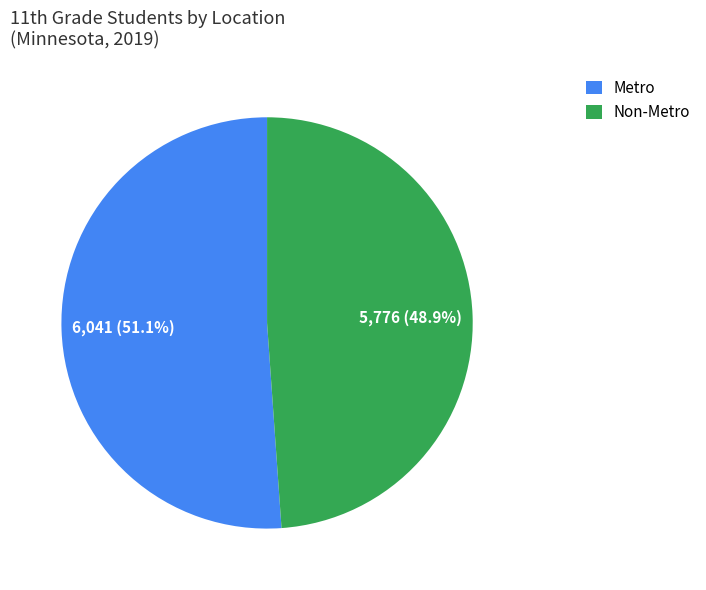

To the nearest percent, what is the combined percentage of Non-Metro and Metro?

100%